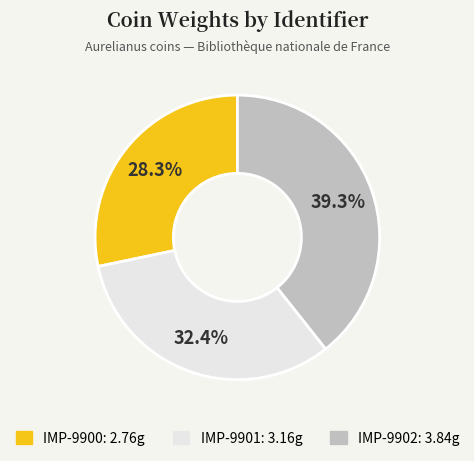

To the nearest percent, what is the difference between the largest and smallest slice percentages?

11%